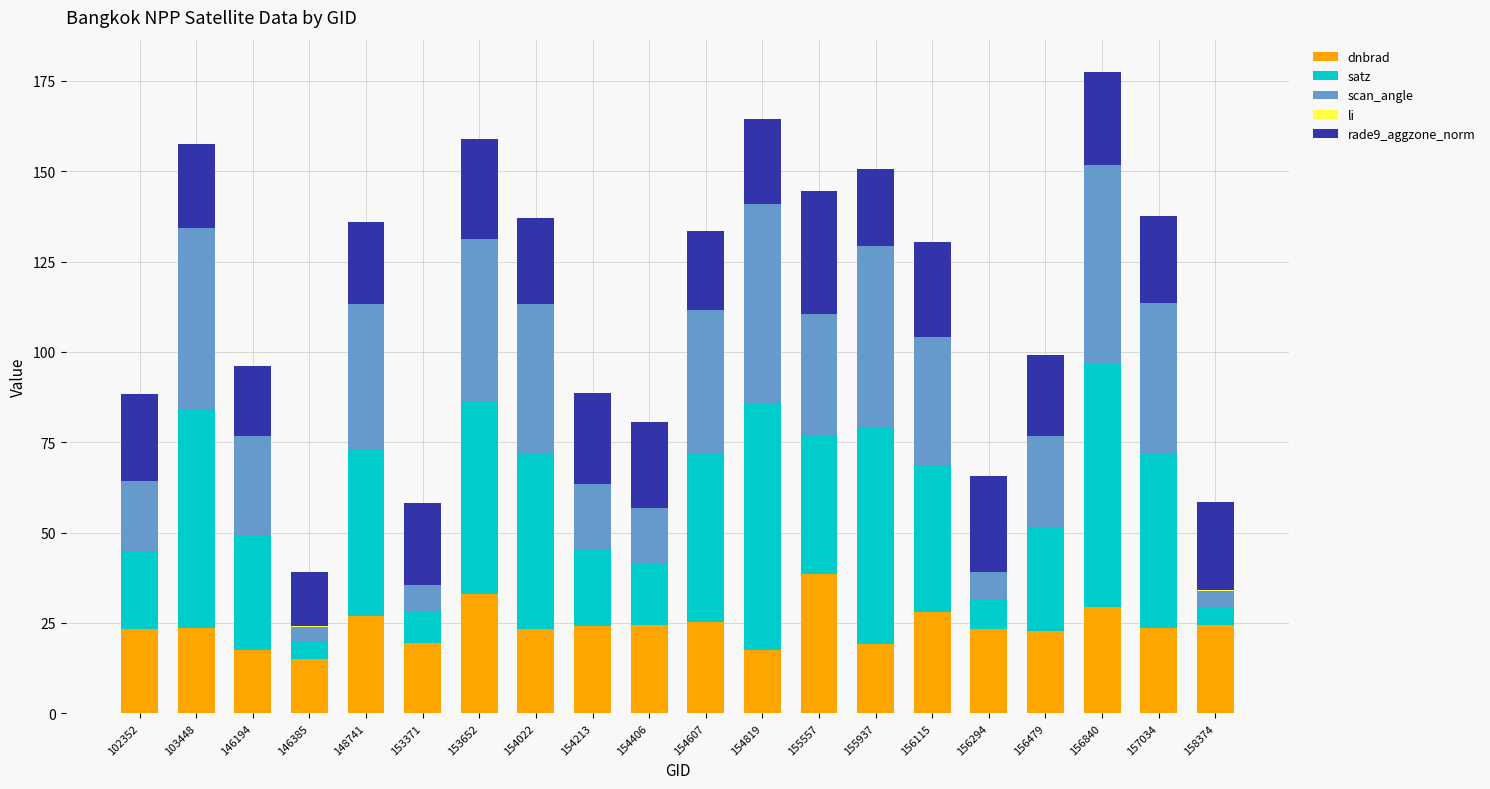

At which label does dnbrad reach its peak?

155557